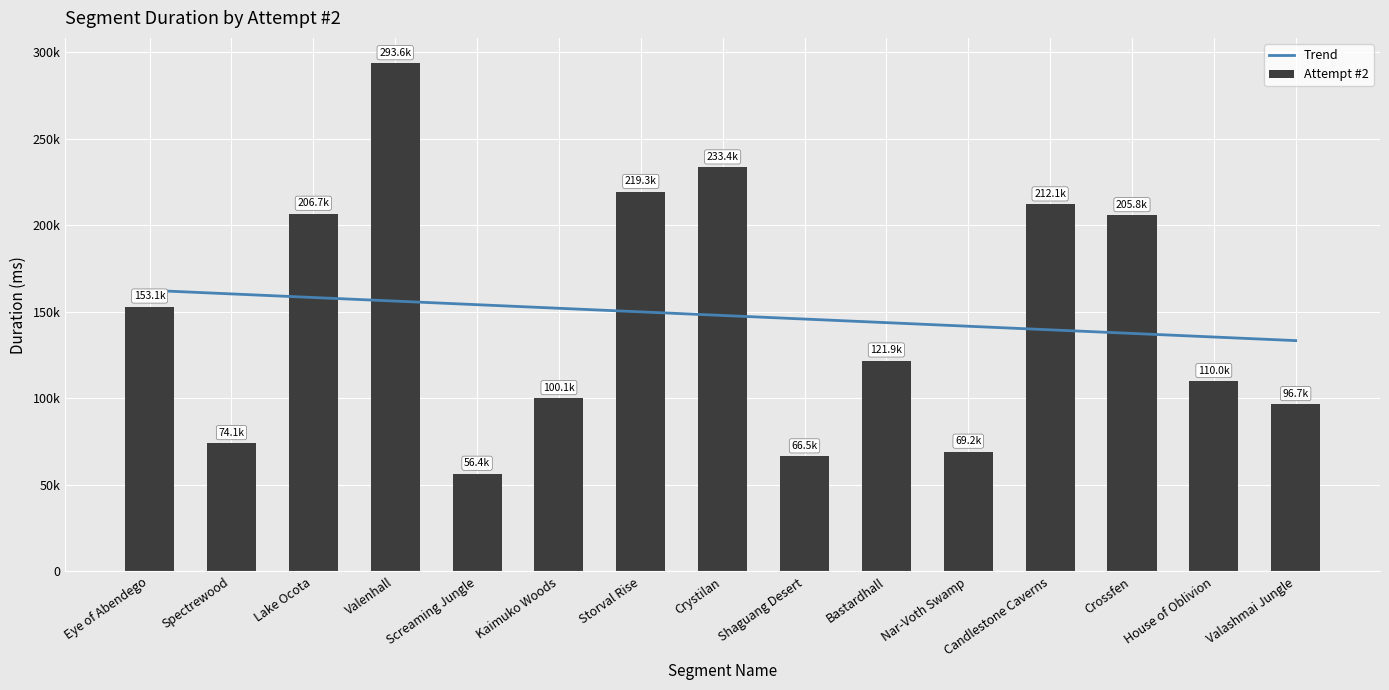

The Trend series shows 133391.5 at Valashmai Jungle. True or false?

True